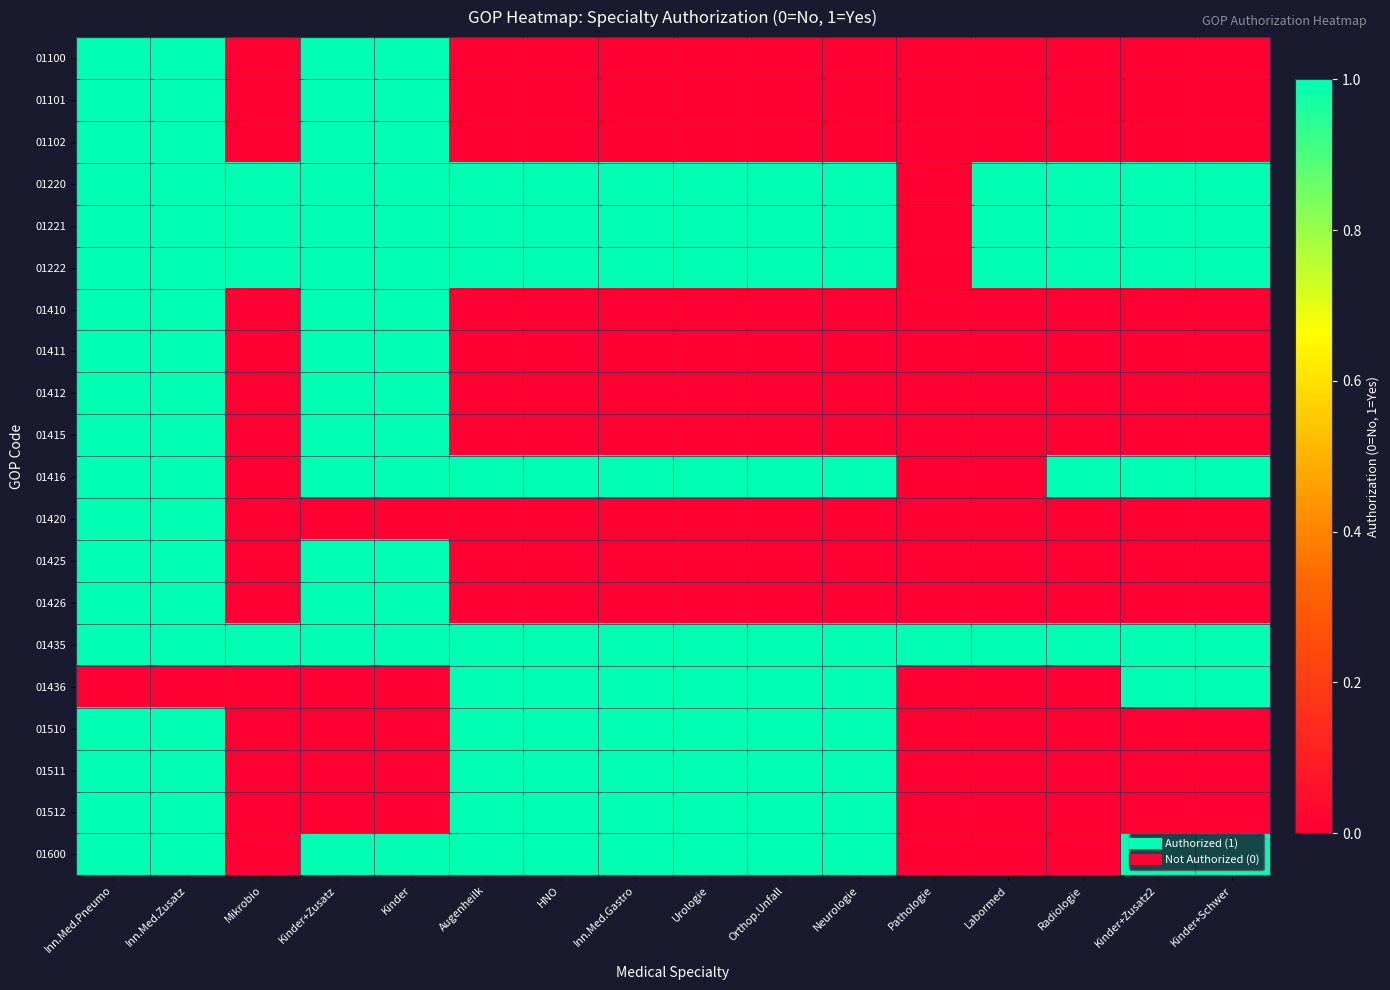

How many distinct data groups are displayed?

20